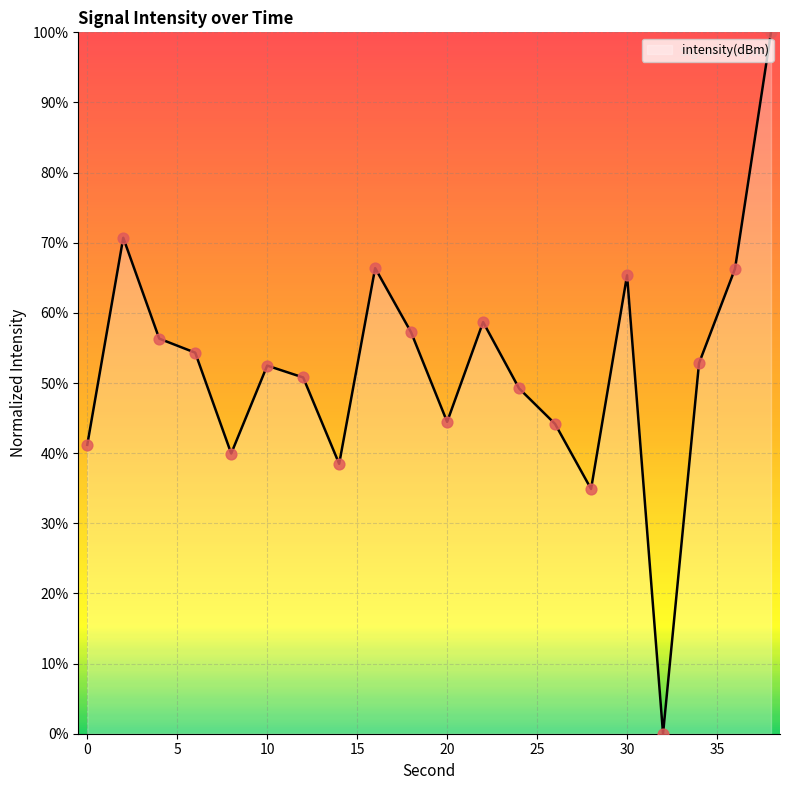

What is the maximum value shown in the chart?

100.0